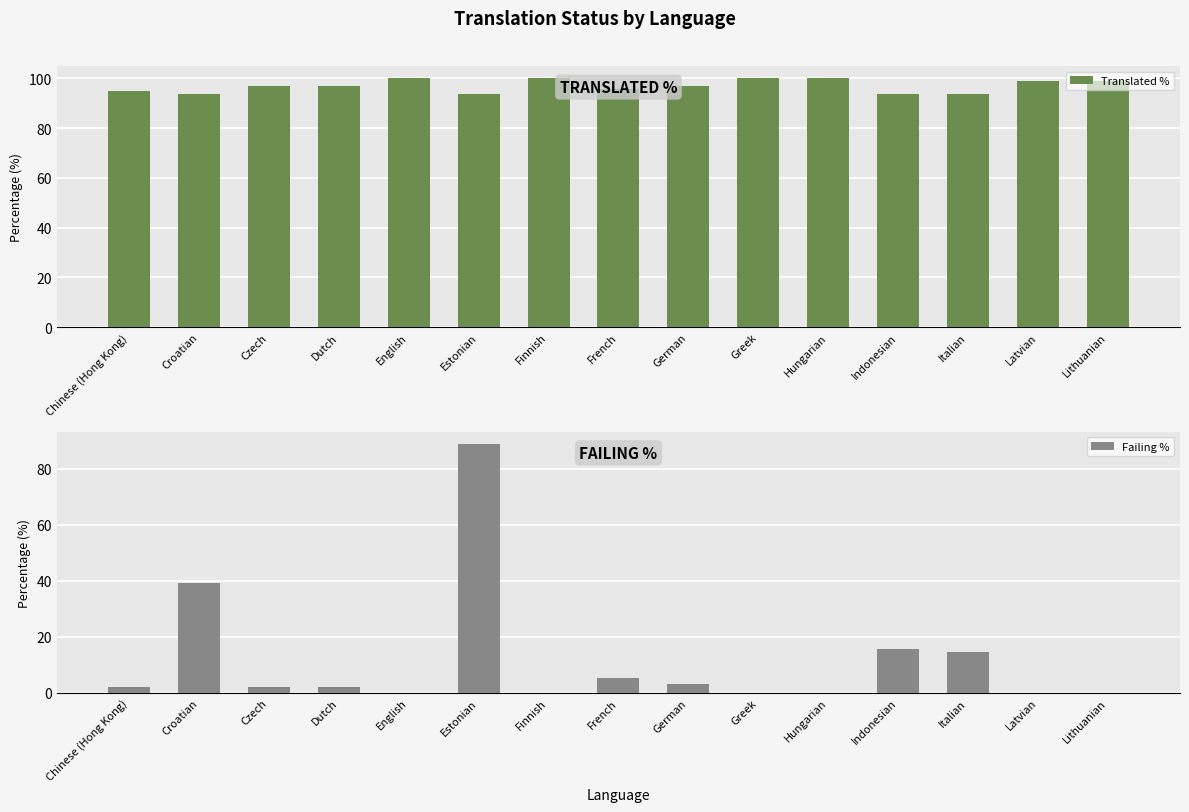

Between Croatian and Latvian, which series saw the biggest shift?

Failing %